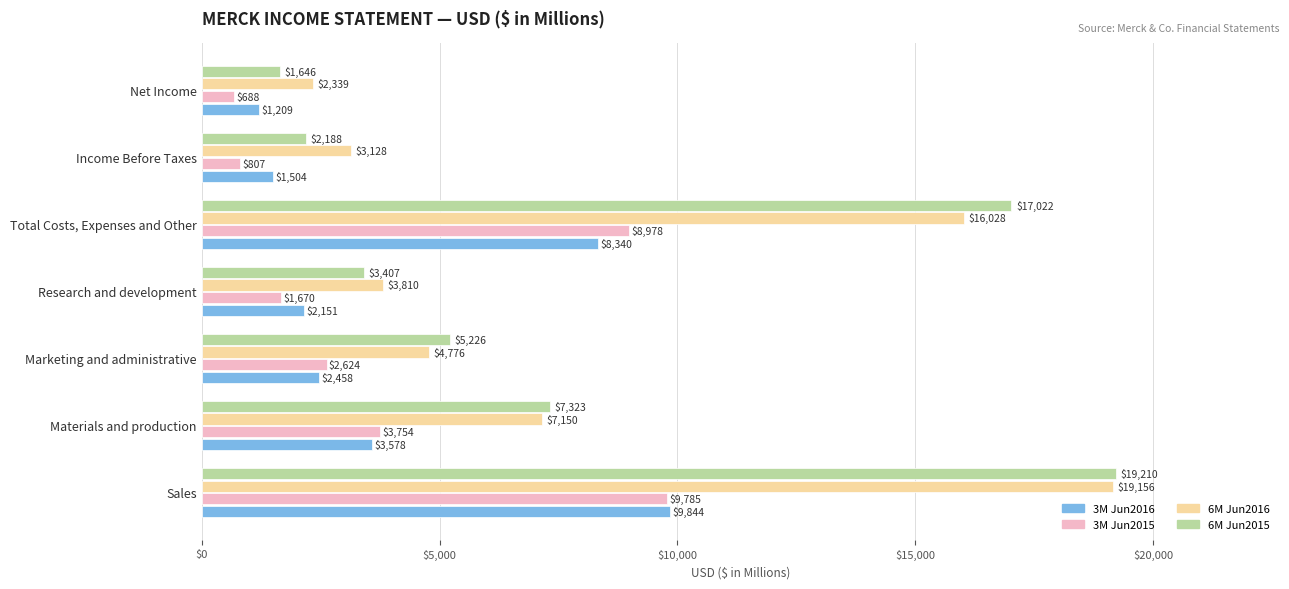

What is the average value of the 3M Jun2015 series?

4044